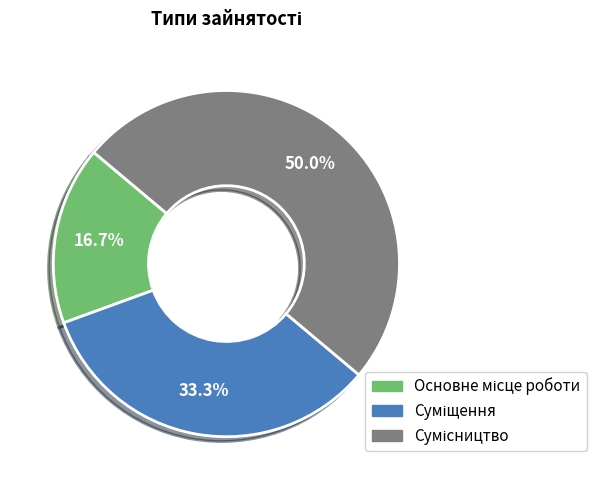

How many slices are in this pie chart?

3